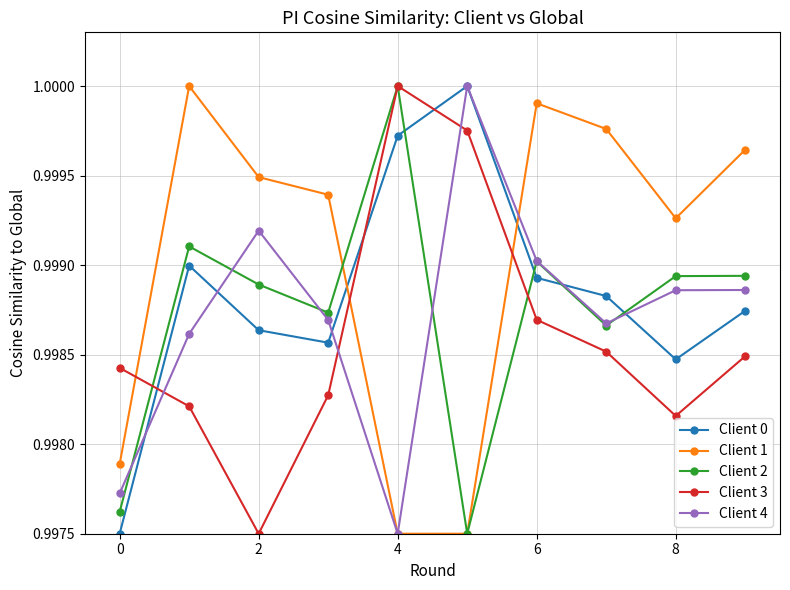

After their last crossing, which series has the higher values: Client 0 or Client 2?

Client 2